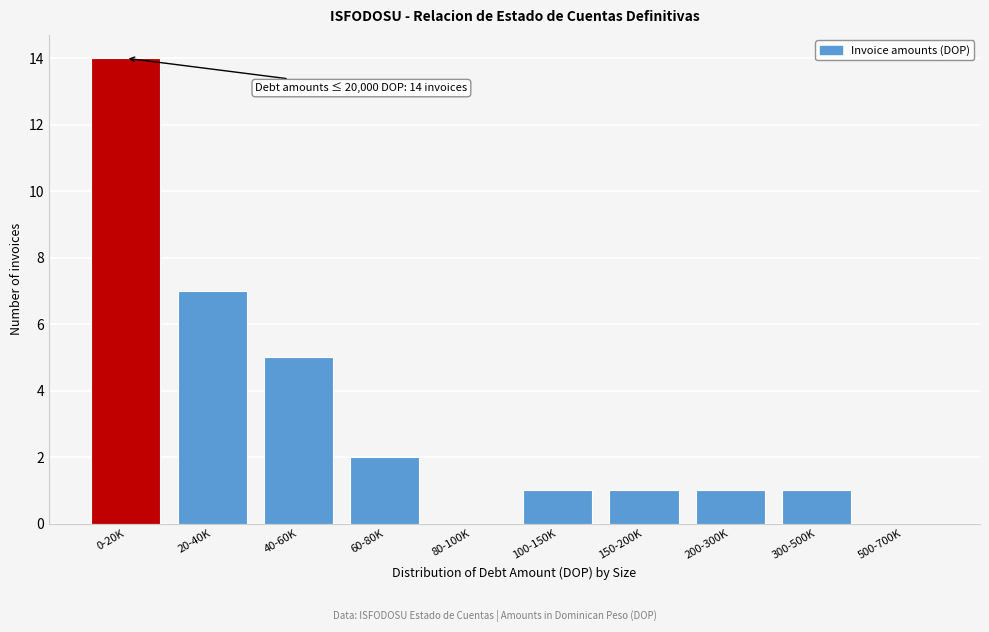

Reading left to right, list all the values displayed in this chart.

0-20K=14	20-40K=7	40-60K=5	60-80K=2	80-100K=0	100-150K=1	150-200K=1	200-300K=1	300-500K=1	500-700K=0